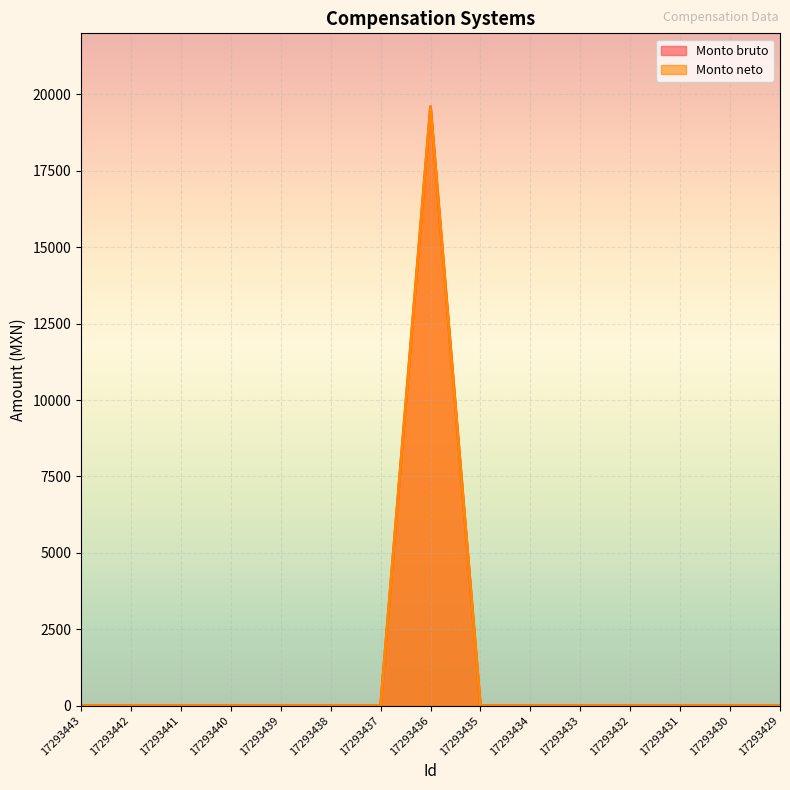

What is the greatest value displayed?

19600